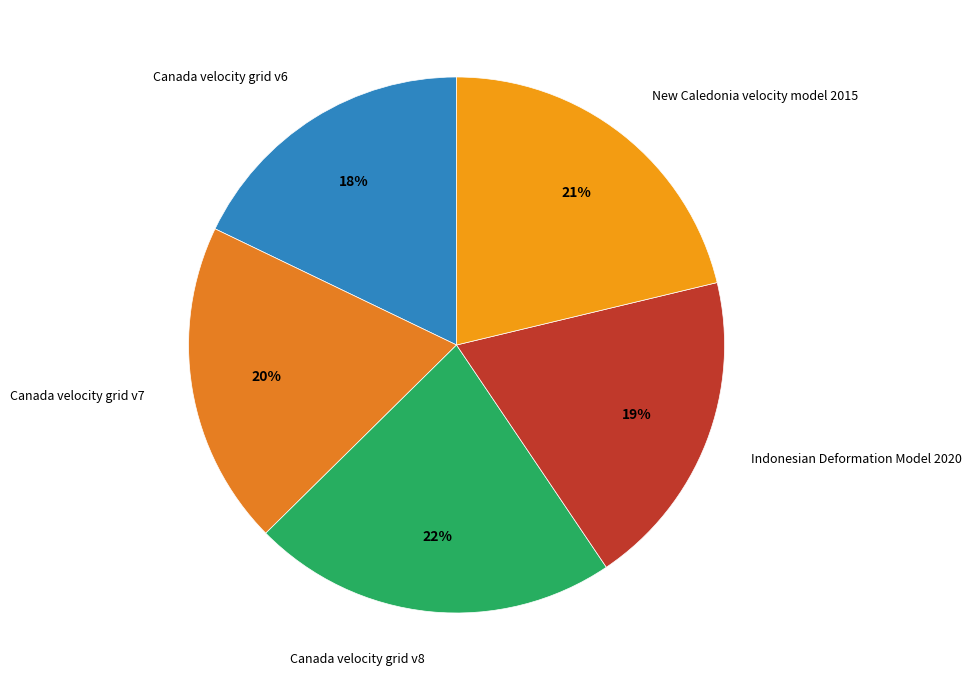

What percentage is the Canada velocity grid v8 slice, to the nearest percent?

22%